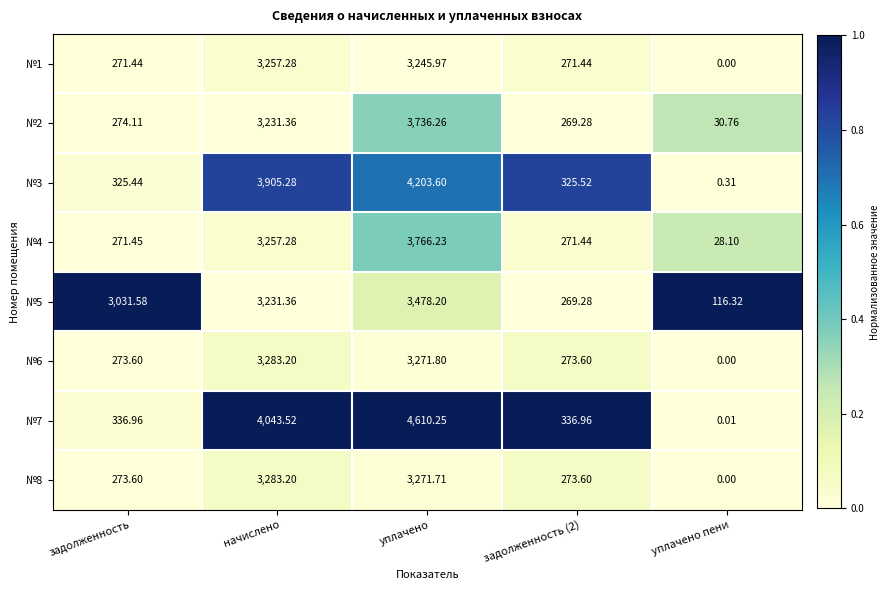

At which label does №2 reach its peak?

уплачено